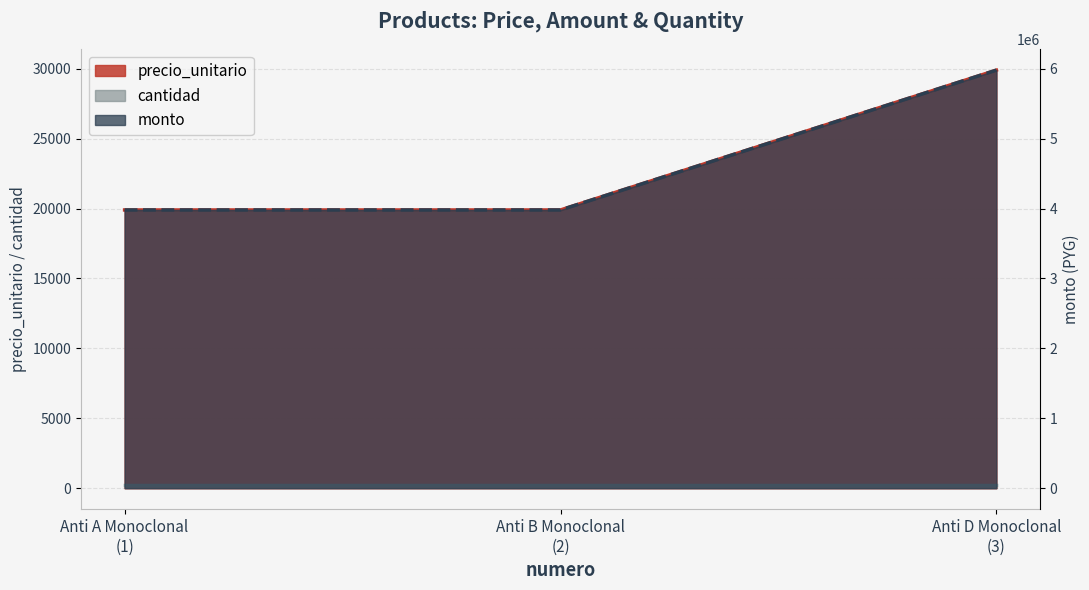

What is the value of the precio_unitario point at the 1st from the left?

19900